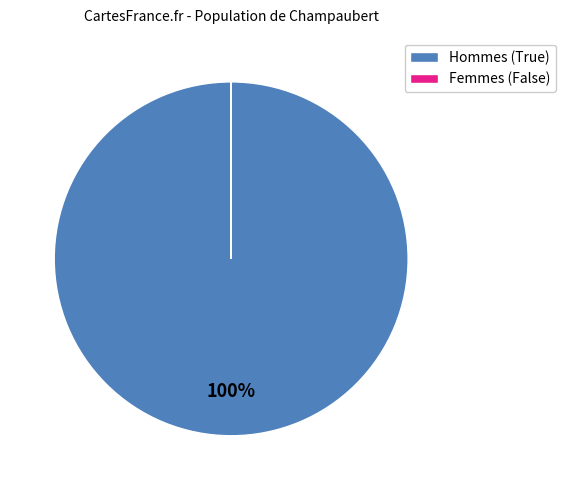

Which category has the biggest portion of the pie?

Hommes (True)